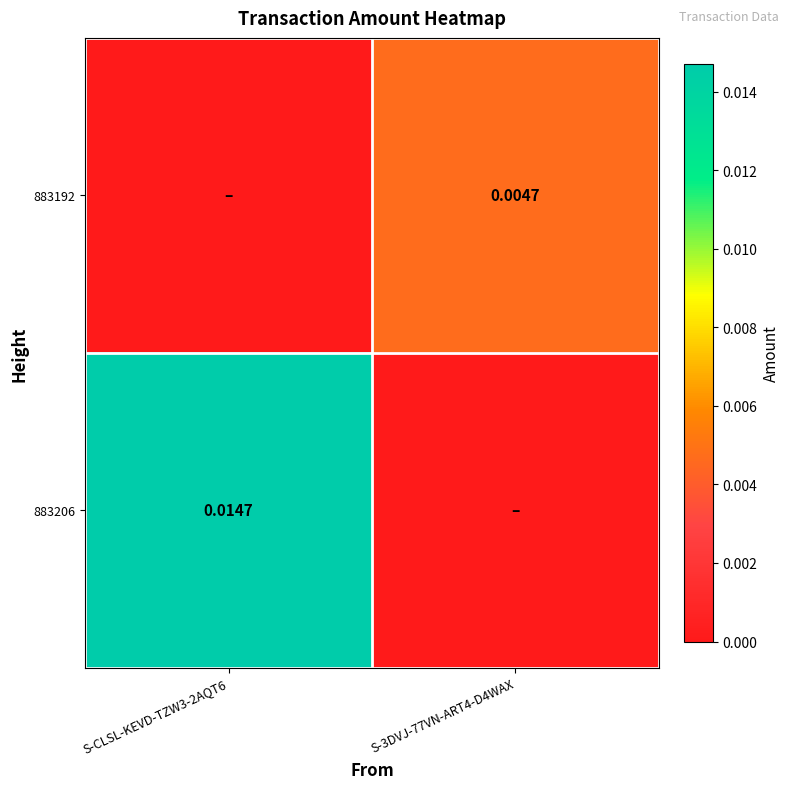

Which has a higher value, S-3DVJ-77VN-ART4-D4WAX or S-CLSL-KEVD-TZW3-2AQT6?

S-3DVJ-77VN-ART4-D4WAX